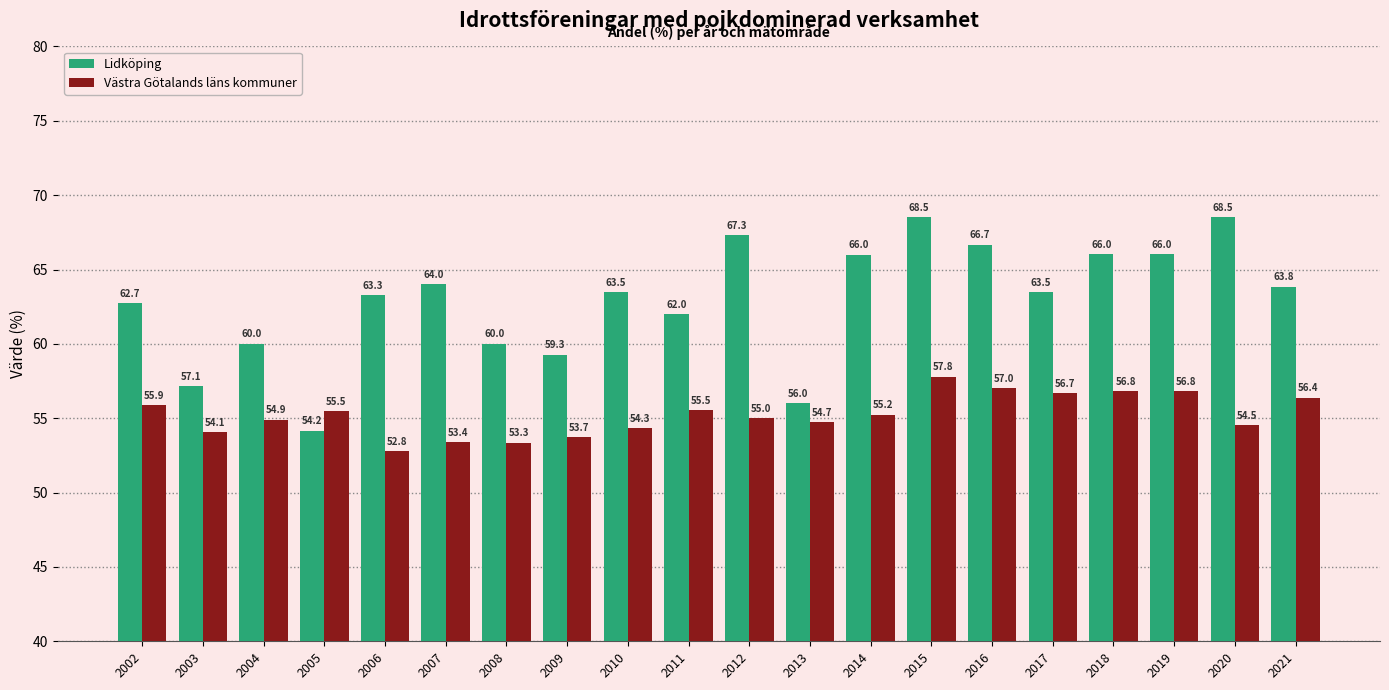

Rank the series at 2005 from lowest to highest value.

Lidköping, Västra Götalands läns kommuner